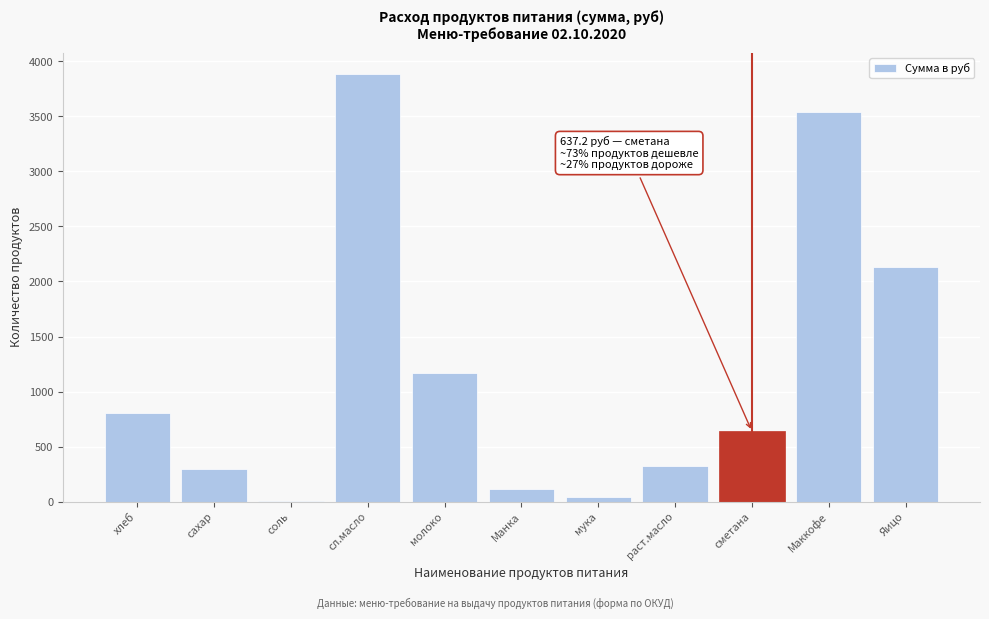

Reading left to right, what are all the values shown in this chart?

хлеб=809.1	сахар=292.1	соль=4.2	сл.масло=3884.2	молоко=1164.7	Манка=113.3	мука=42.5	раст.масло=325.7	сметана=637.2	Маккофе=3540.0	Яицо=2136.0